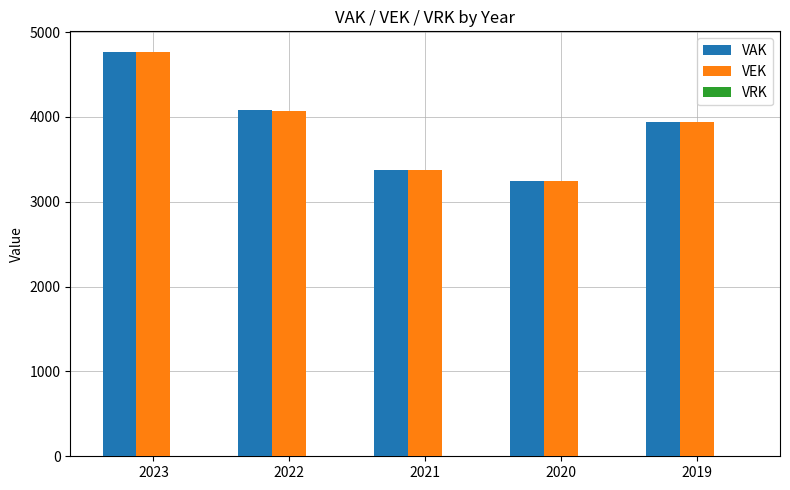

At which label does VAK reach its peak?

2023